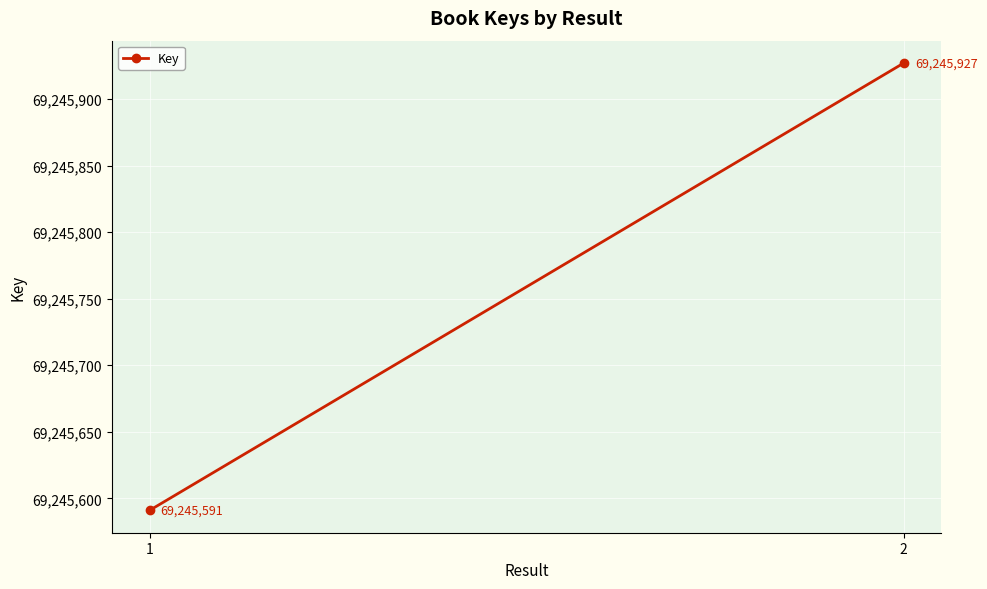

Which has a higher value, 2 or 1?

2